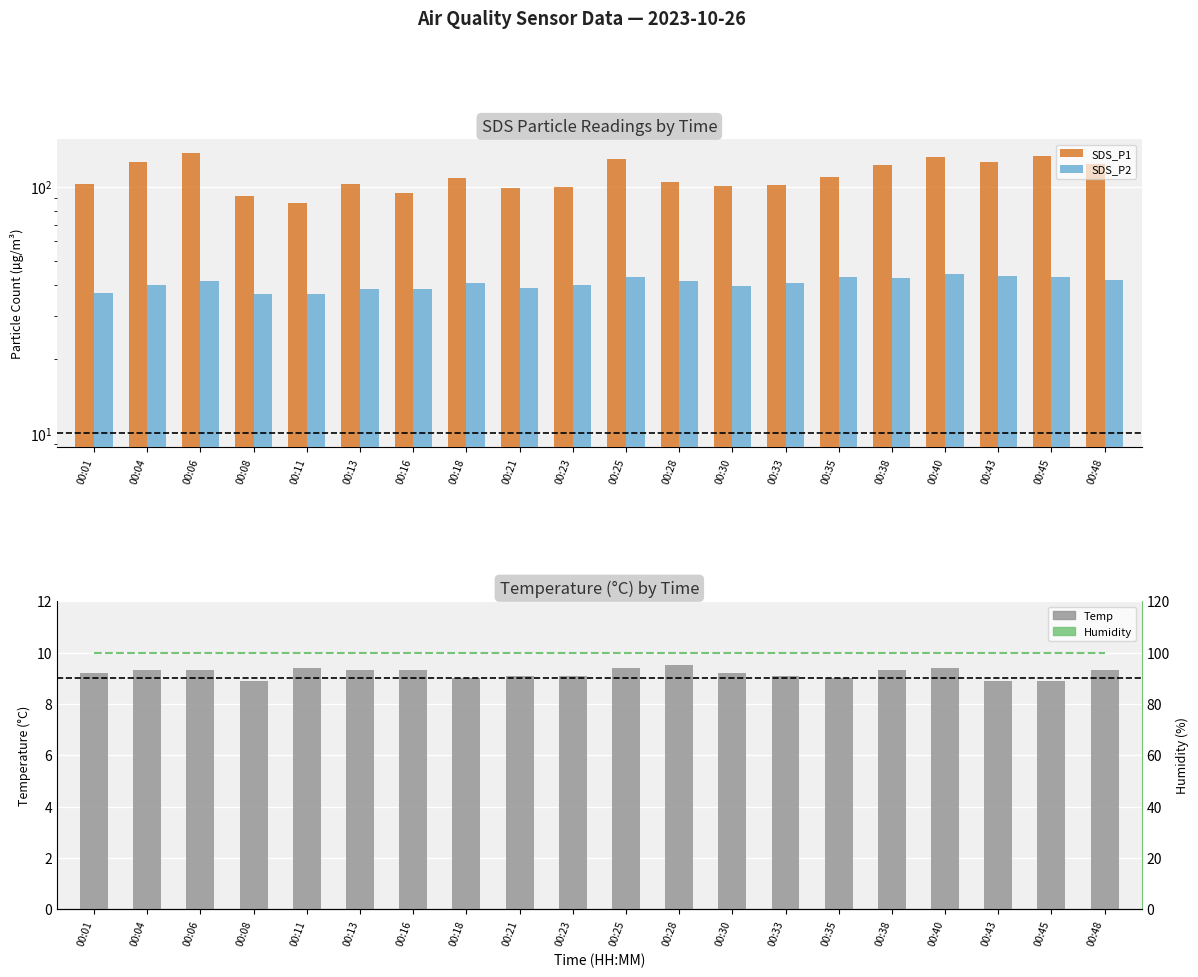

Rank the categories by SDS_P2 value from highest to lowest.

00:40, 00:43, 00:35, 00:25, 00:45, 00:38, 00:48, 00:28, 00:06, 00:33, 00:18, 00:23, 00:04, 00:30, 00:21, 00:13, 00:16, 00:01, 00:11, 00:08